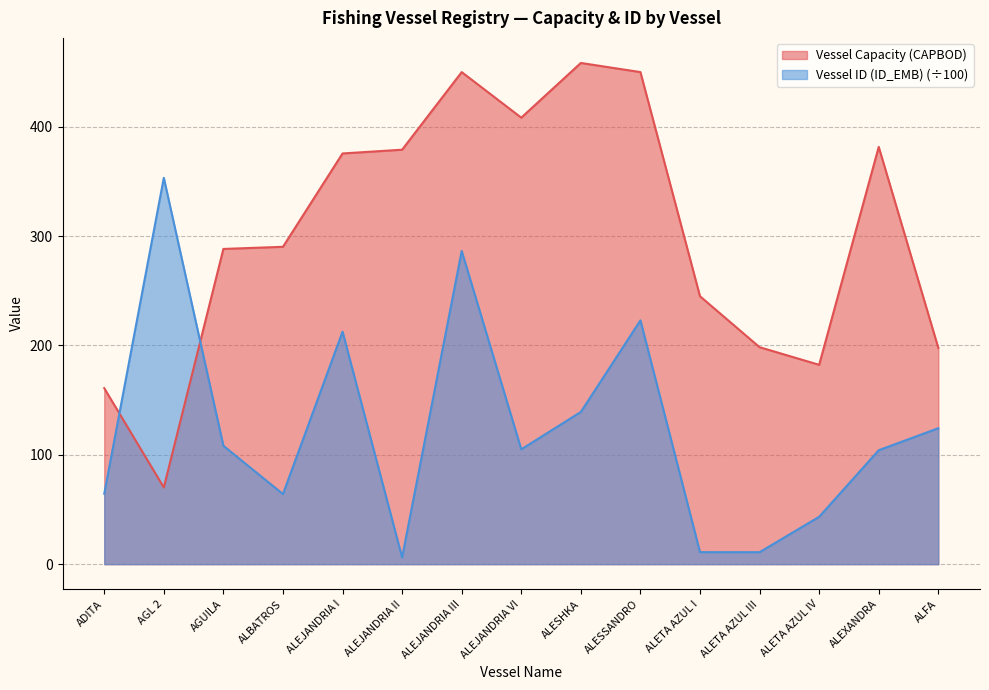

True or false: Vessel ID (ID_EMB) and Vessel Capacity (CAPBOD) intersect in this chart.

True